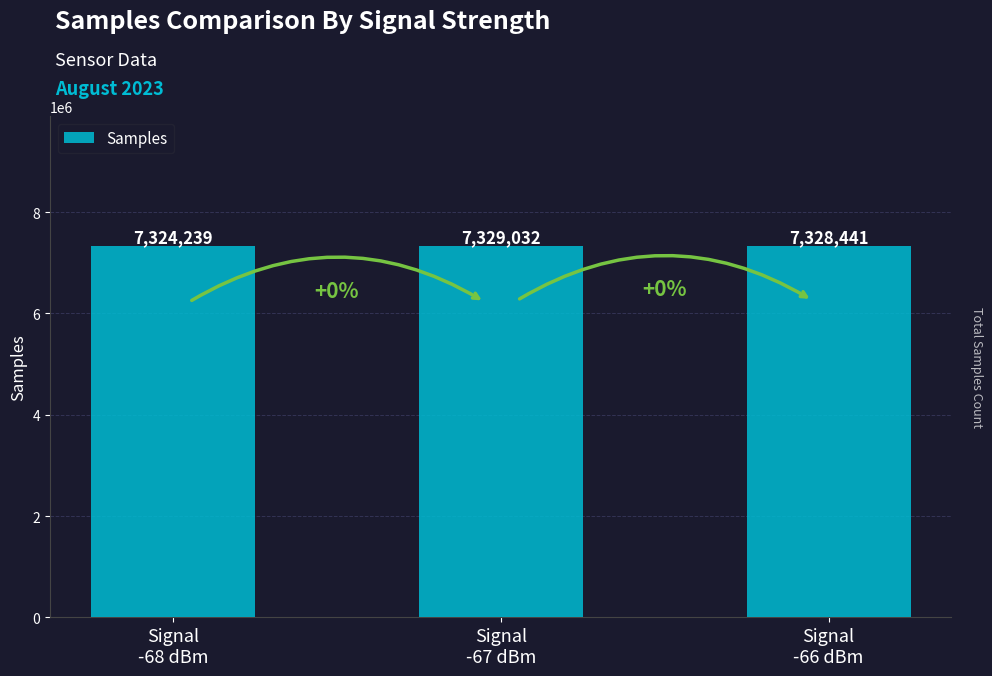

Reading right to left, list all the values displayed in this chart.

7328441	7329032	7324239